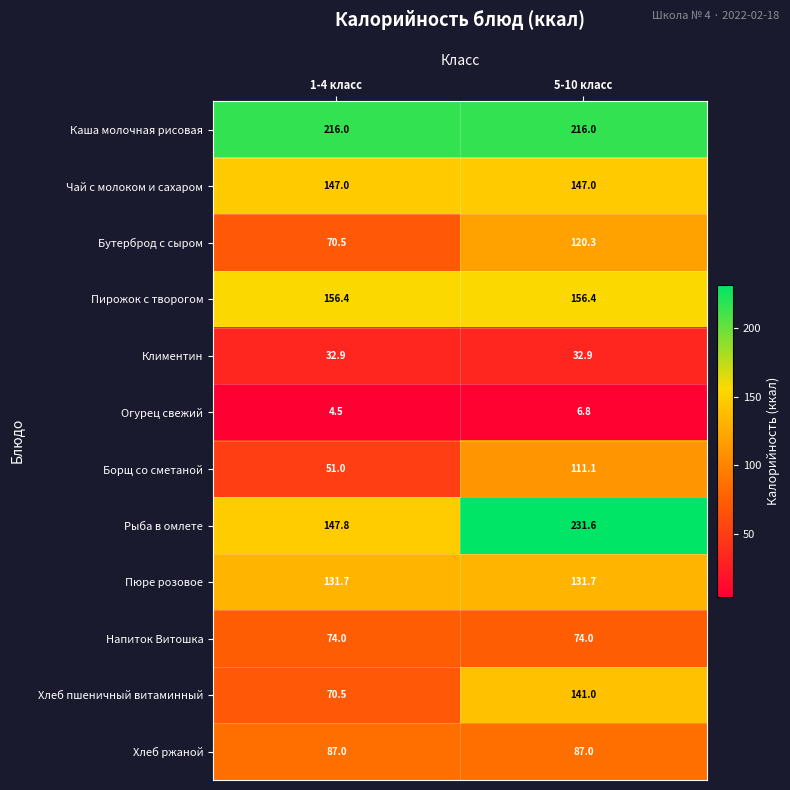

Is the value of Пирожок с творогом at 1-4 класс greater than the value of Хлеб пшеничный витаминный at 5-10 класс?

Yes